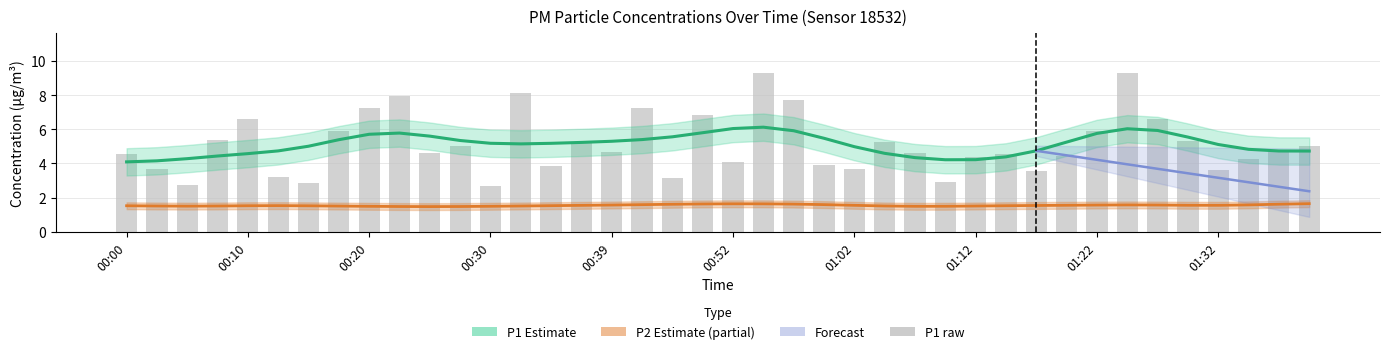

How many groups of bars are there?

40